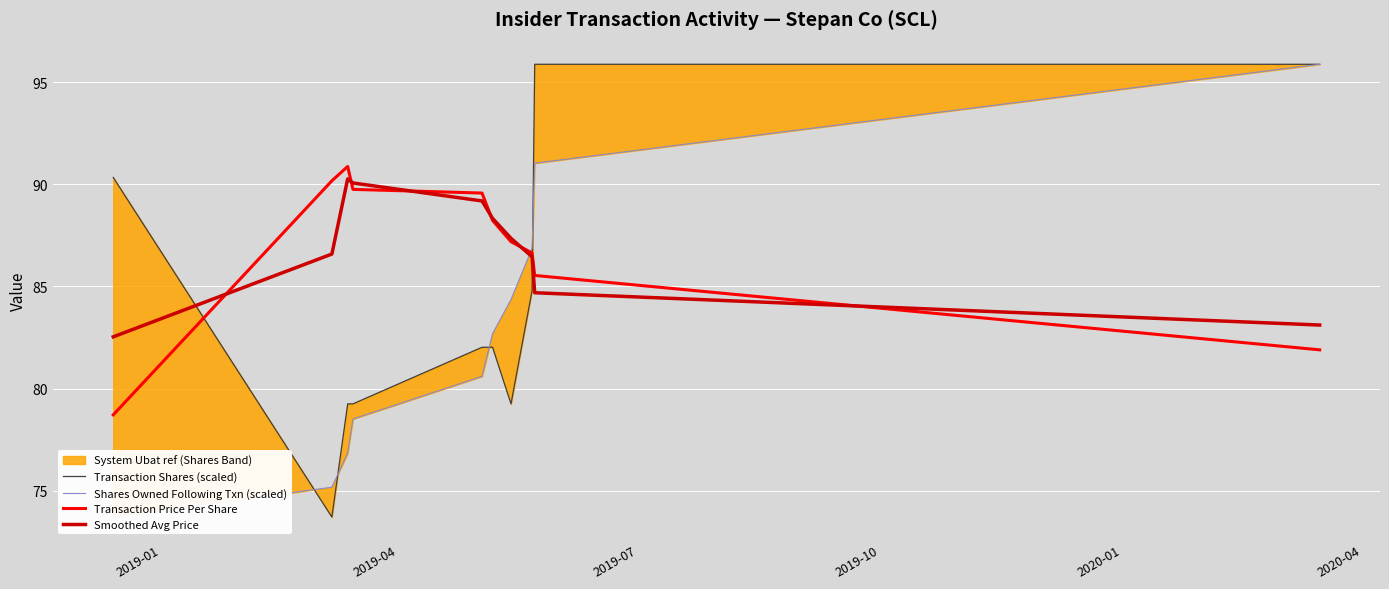

True or false: Smoothed Avg Price has more than 0 points higher than both neighbors.

True